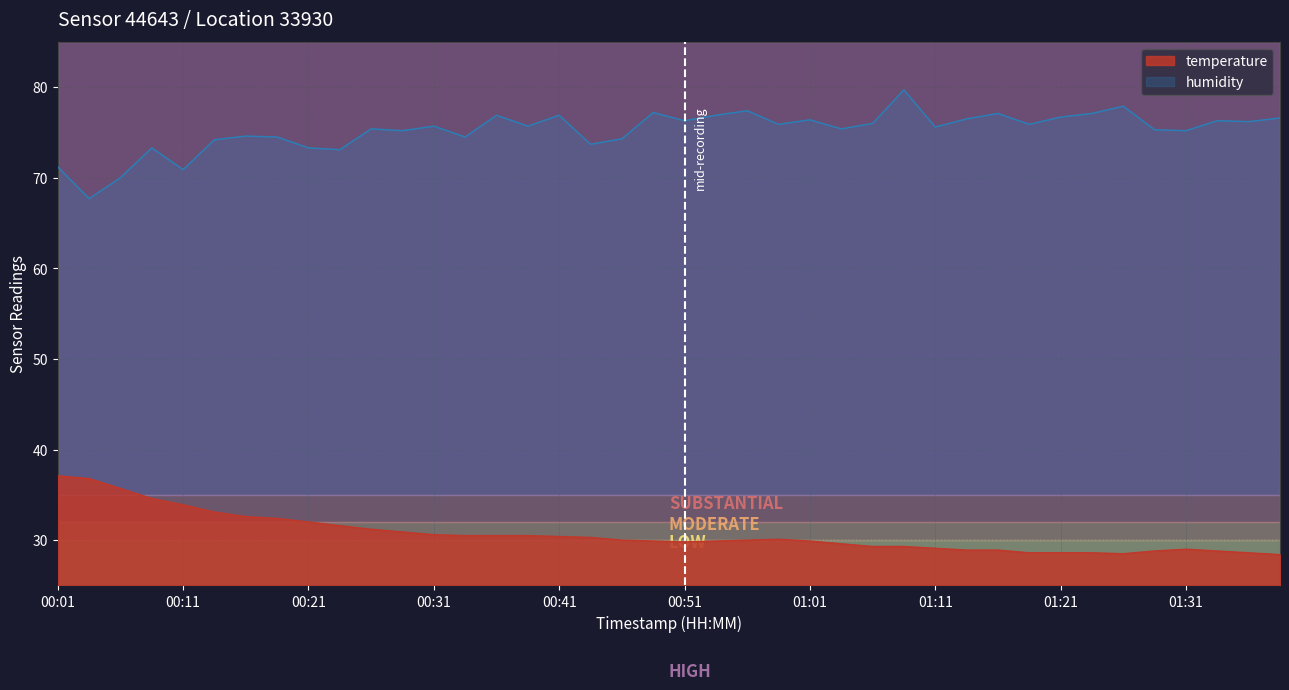

Which category has the lowest value in the temperature series?

01:39